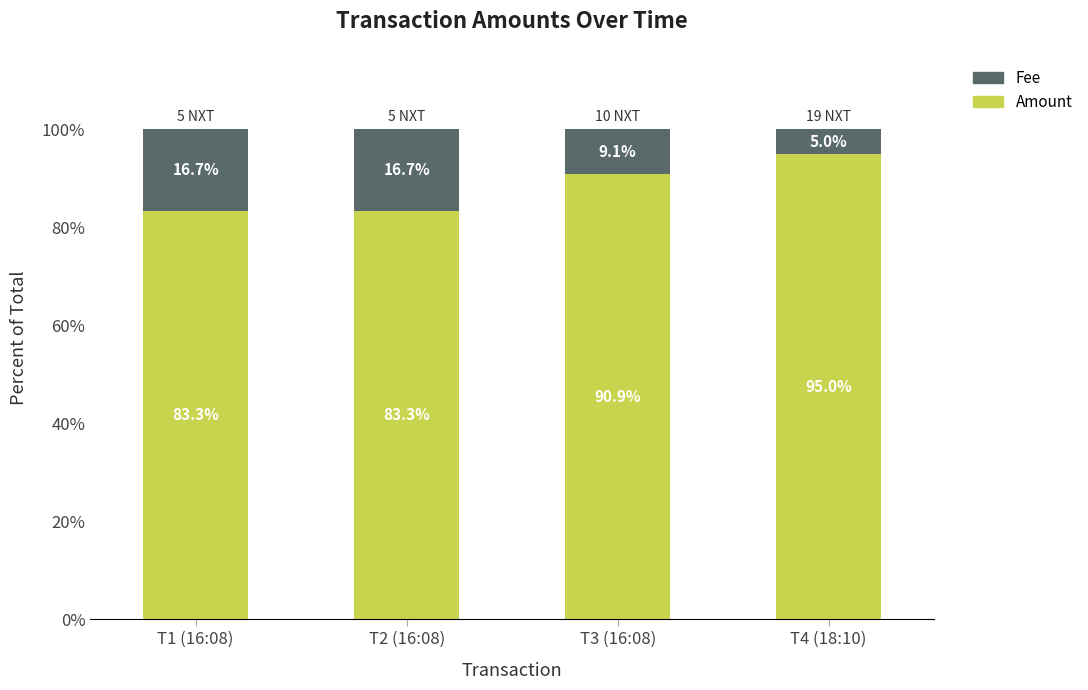

What is the highest value of the Amount series?

95.0